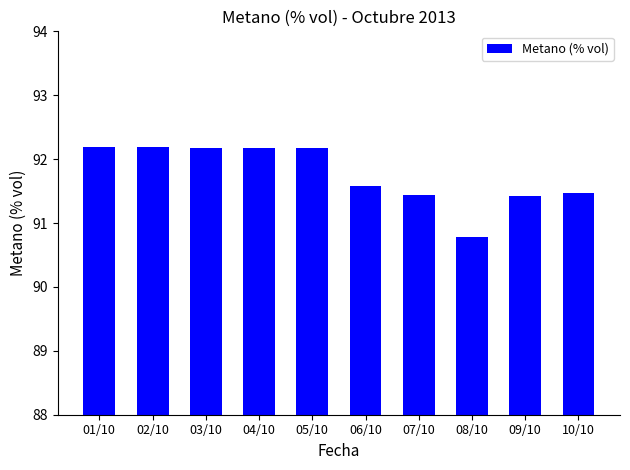

What is the greatest value displayed?

92.2